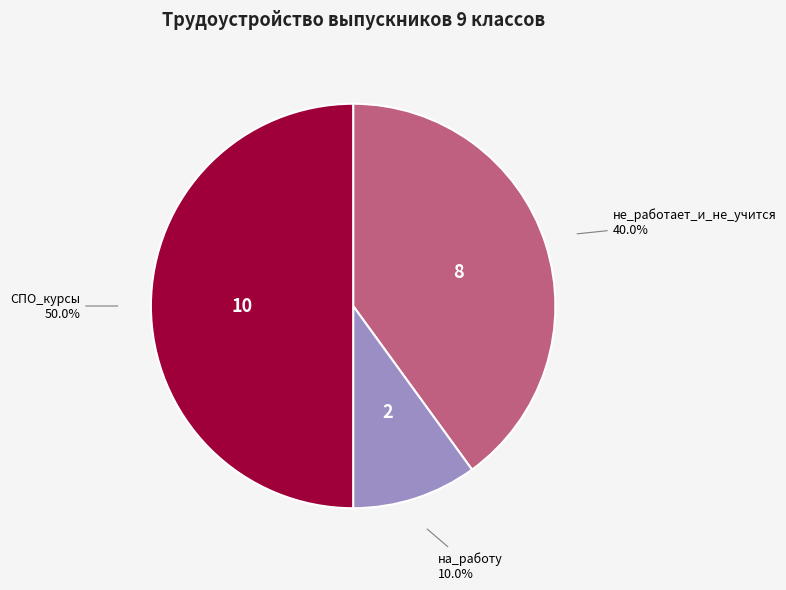

Between не_работает_и_не_учится and на_работу, which is larger?

не_работает_и_не_учится